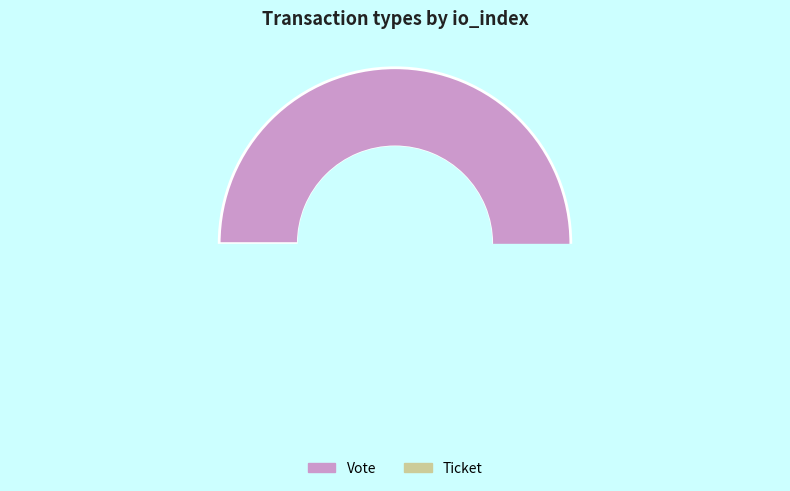

How many segments does this pie chart have?

2